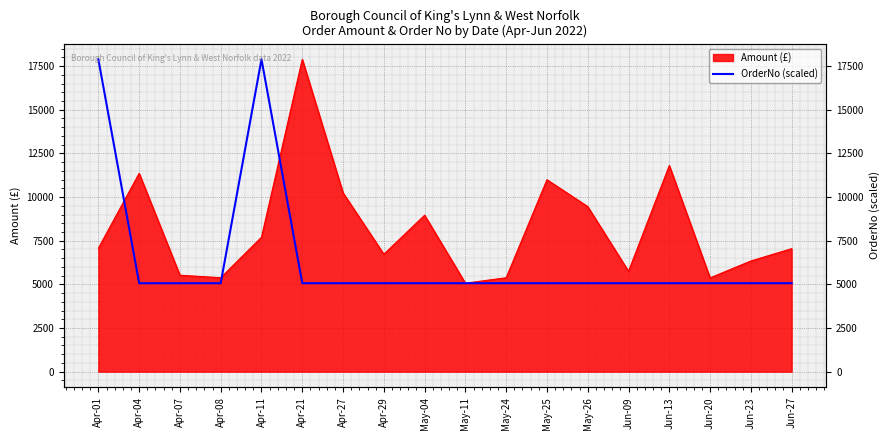

Is it true that the value at Jun-20 is 5066.5?

True